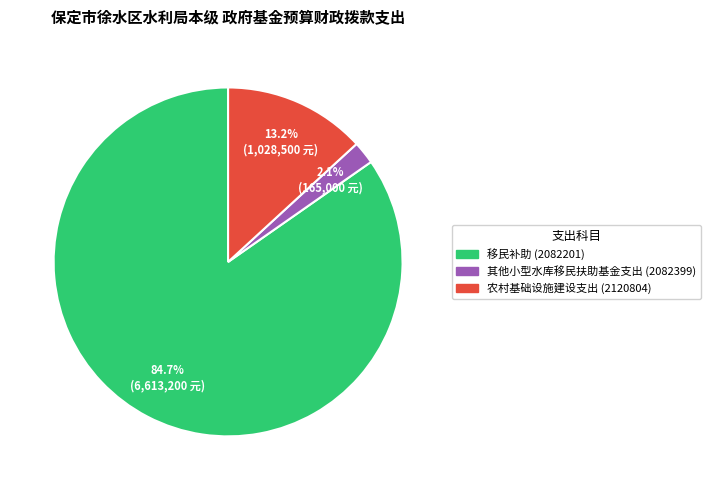

What is the smallest slice in the pie chart?

其他小型水库移民扶助基金支出 (2082399)